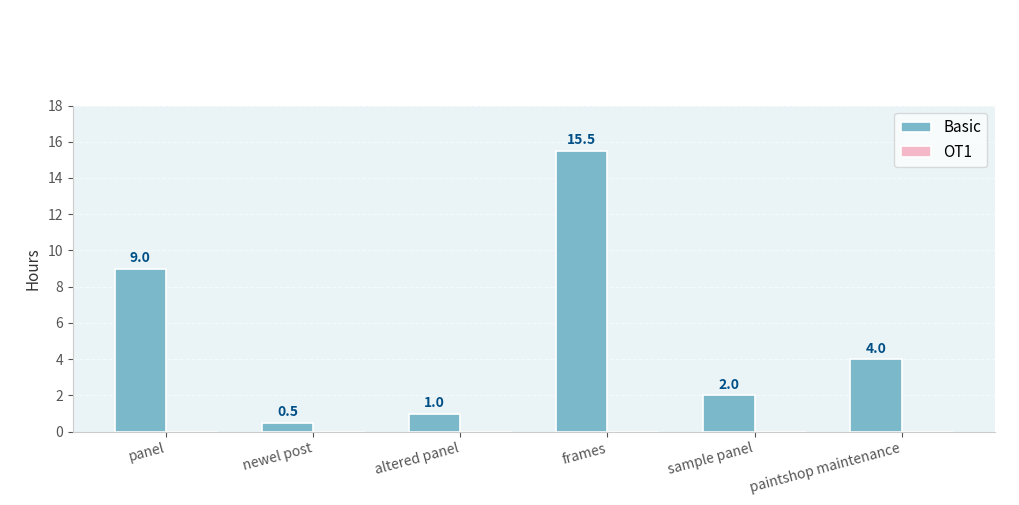

Reading left to right, list all the values displayed in this chart.

panel=9.0	newel post=0.5	altered panel=1.0	frames=15.5	sample panel=2.0	paintshop maintenance=4.0